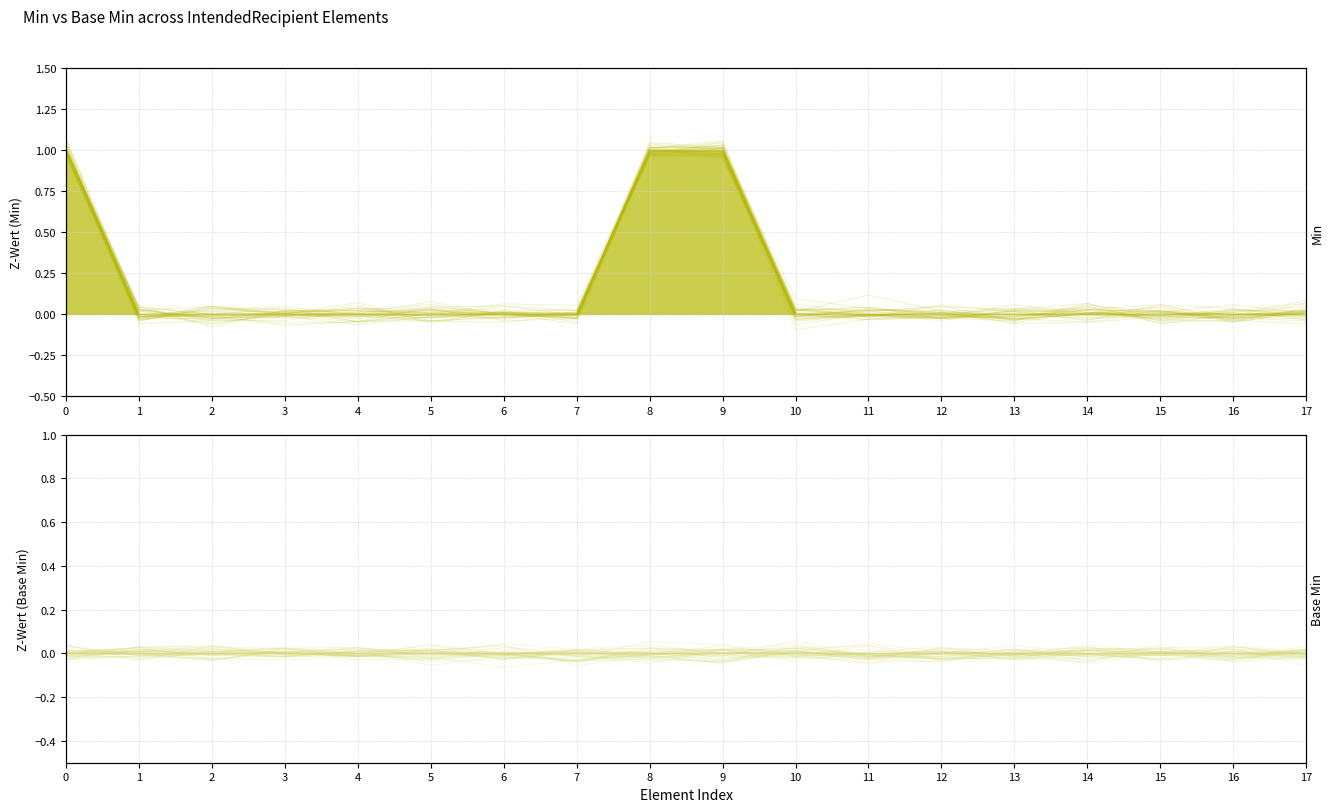

List the series in order of their peak value, lowest first.

Base Min, Min